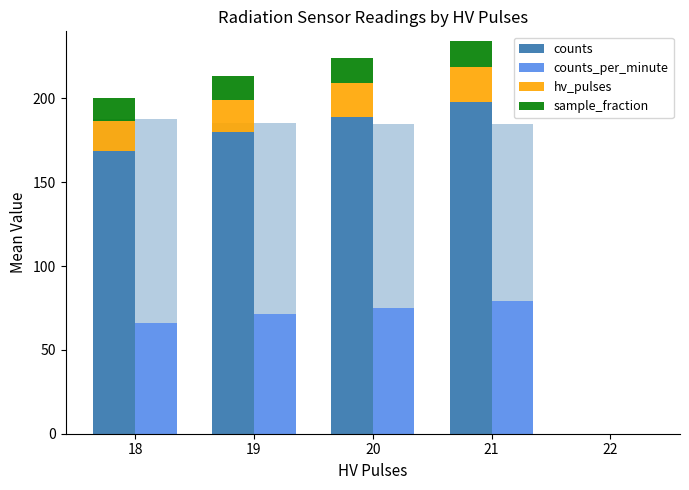

Reading right to left, extract all data points from this chart.

counts: 0.0	197.7	189.1	179.8	168.5
counts_per_minute: 0.0	79.0	75.2	71.2	66.0
hv_pulses: 0.0	21.0	20.0	19.0	18.0
sample_fraction: 0.0	15.8	15.1	14.4	13.5